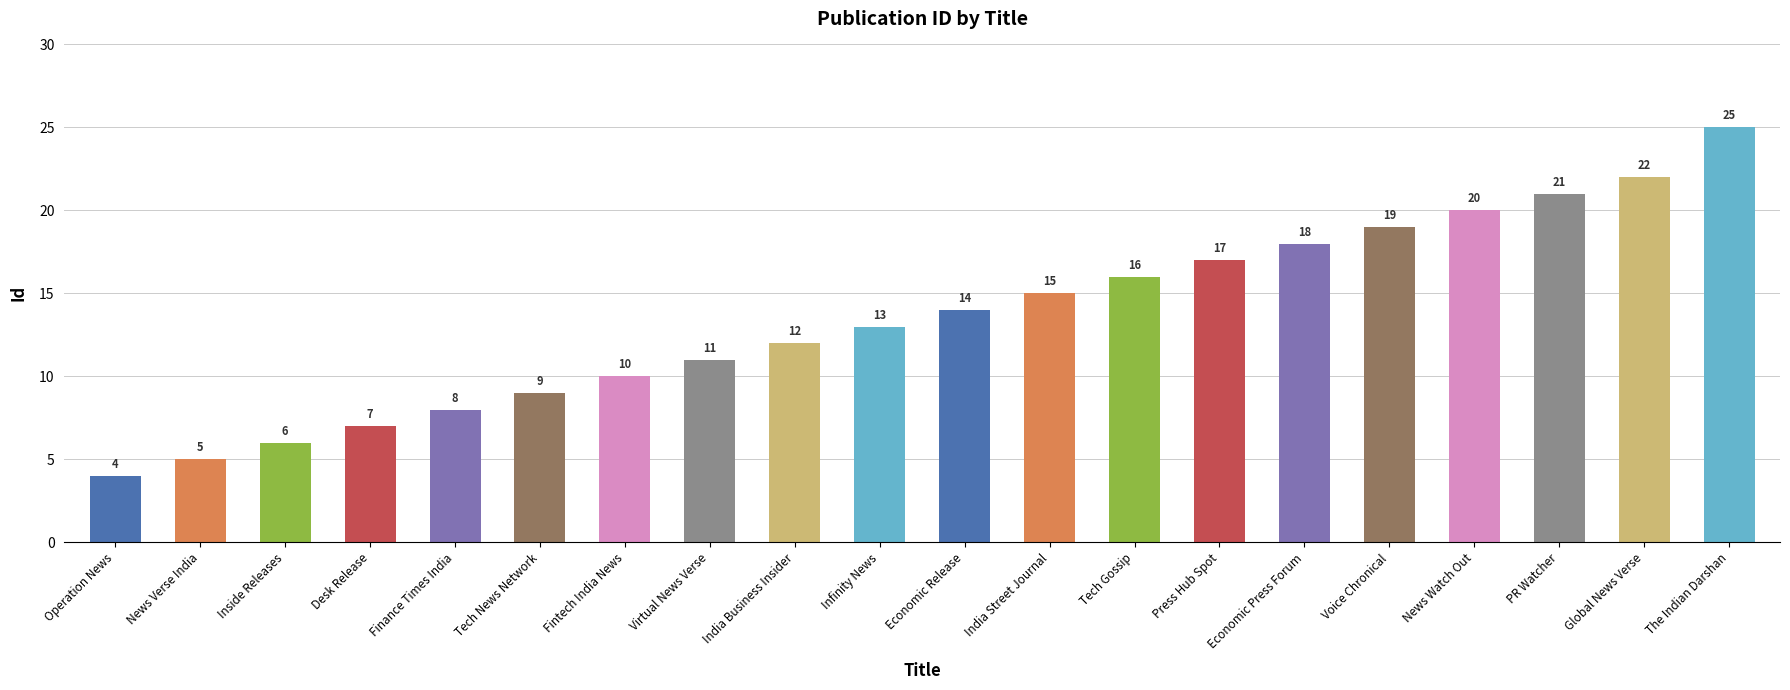

Where is the data nearest to the value 14?

Economic Release